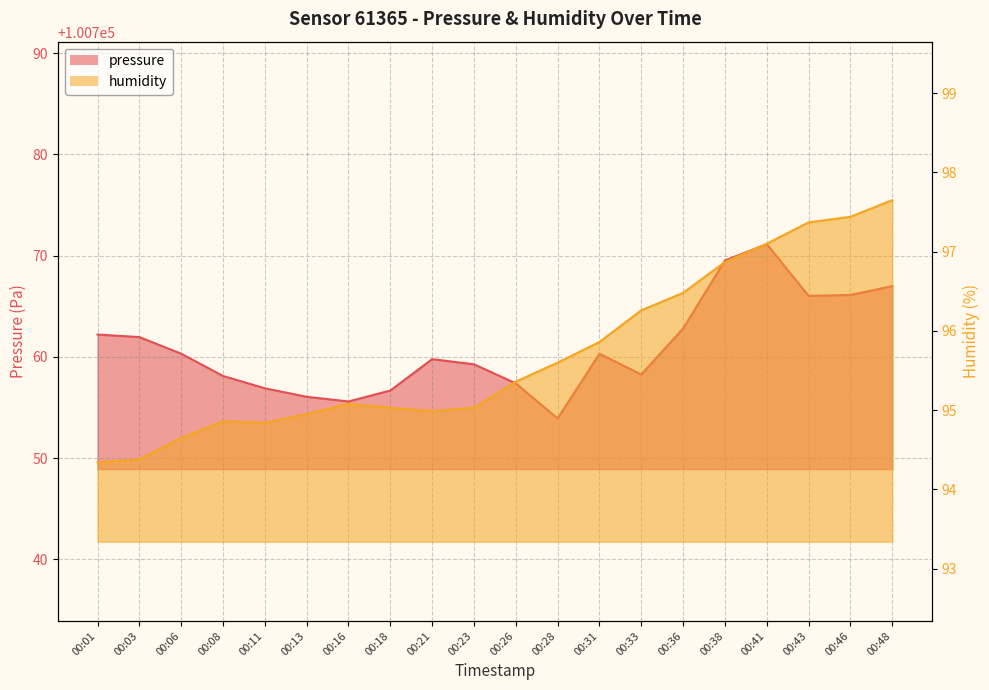

At which category is the sum across all series the highest?

00:41